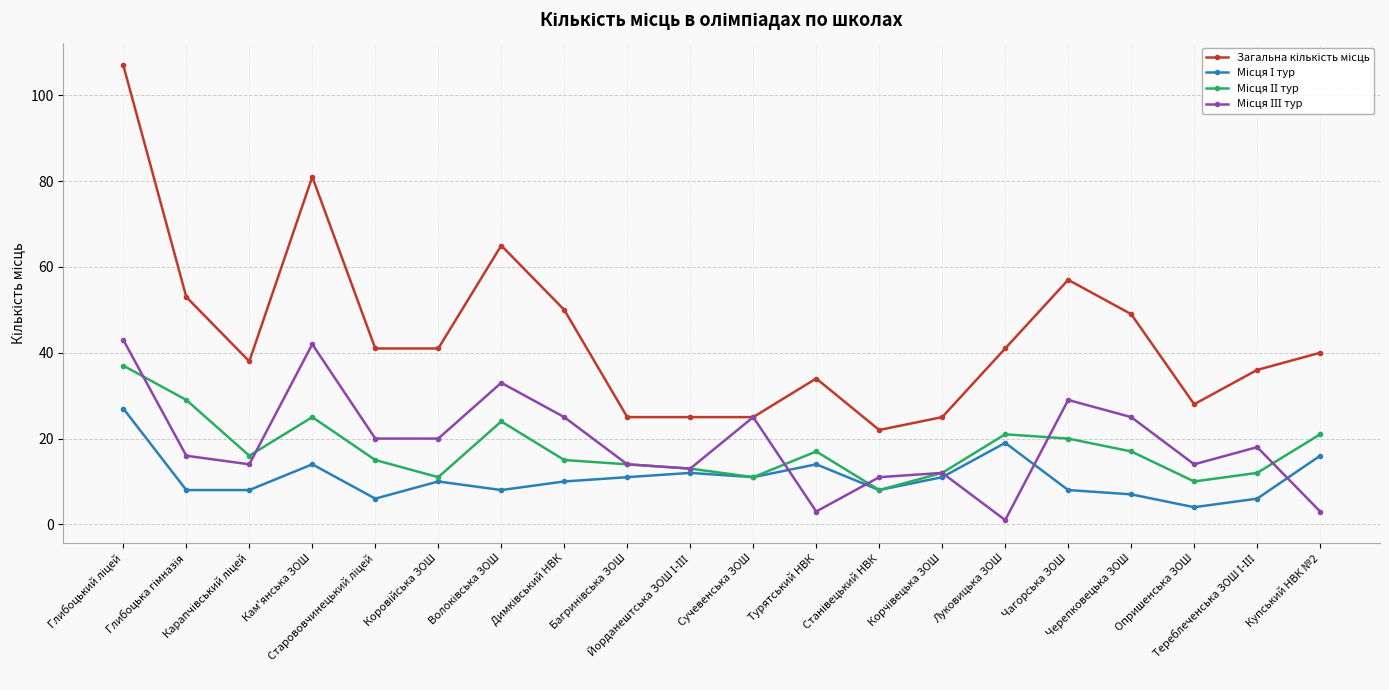

At how many categories does at least one series exceed 46?

7